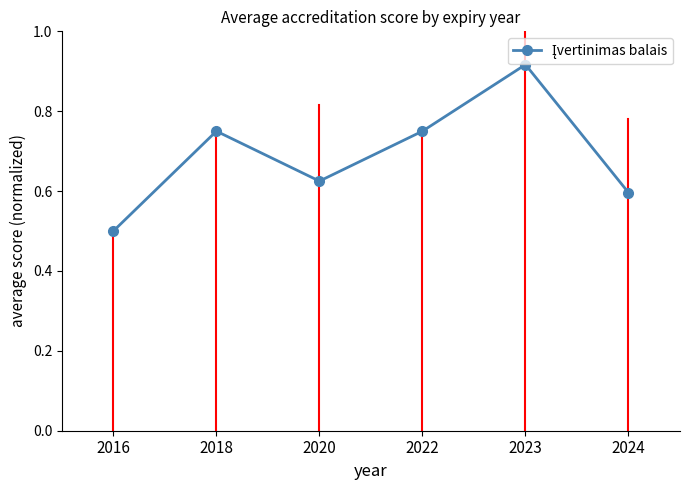

True or false: the data shows 0.3 at 2016.

False